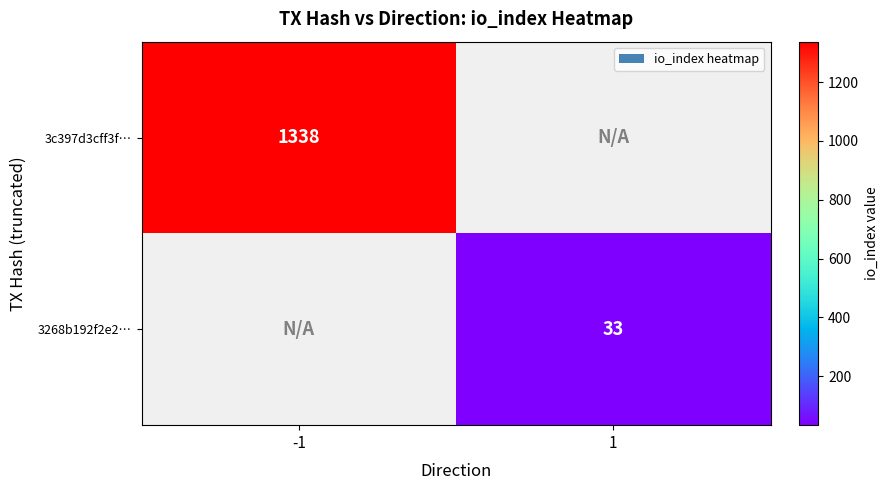

The value of 3268b192f2e2… at 1 is 33. True or false?

True